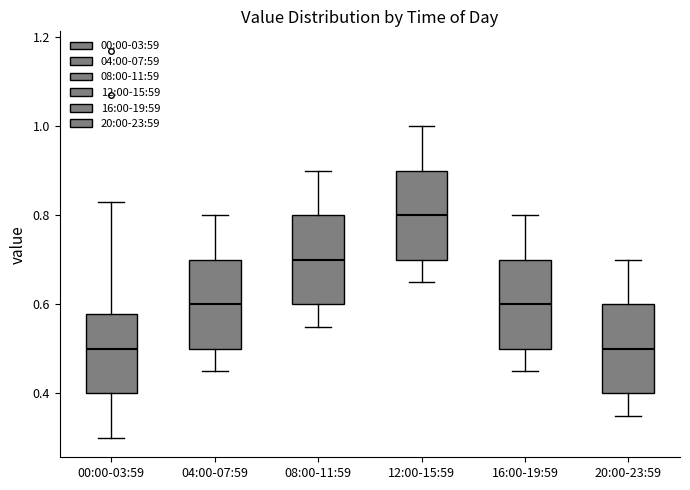

Reading left to right, transcribe this box plot: for each box, give where its median line is, the range the box spans, and where its two whiskers end, as read against the y-axis. The values are not printed on the chart, so give them approximately, as read against the axis.

00:00-03:59: median 0.50, box 0.40 to 0.58, whiskers 0.30 to 0.84
04:00-07:59: median 0.60, box 0.50 to 0.70, whiskers 0.46 to 0.80
08:00-11:59: median 0.70, box 0.60 to 0.80, whiskers 0.56 to 0.90
12:00-15:59: median 0.80, box 0.70 to 0.90, whiskers 0.66 to 1.00
16:00-19:59: median 0.60, box 0.50 to 0.70, whiskers 0.46 to 0.80
20:00-23:59: median 0.50, box 0.40 to 0.60, whiskers 0.36 to 0.70